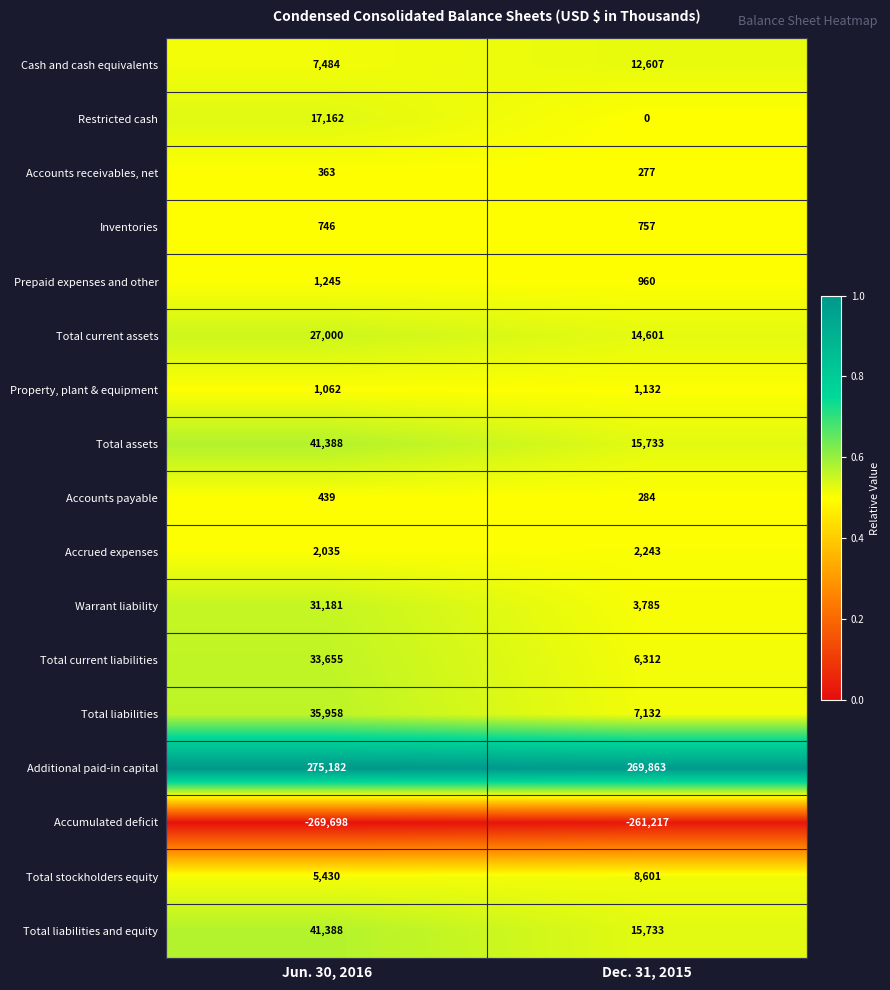

Which series changed the most between Jun. 30, 2016 and Dec. 31, 2015?

Total liabilities